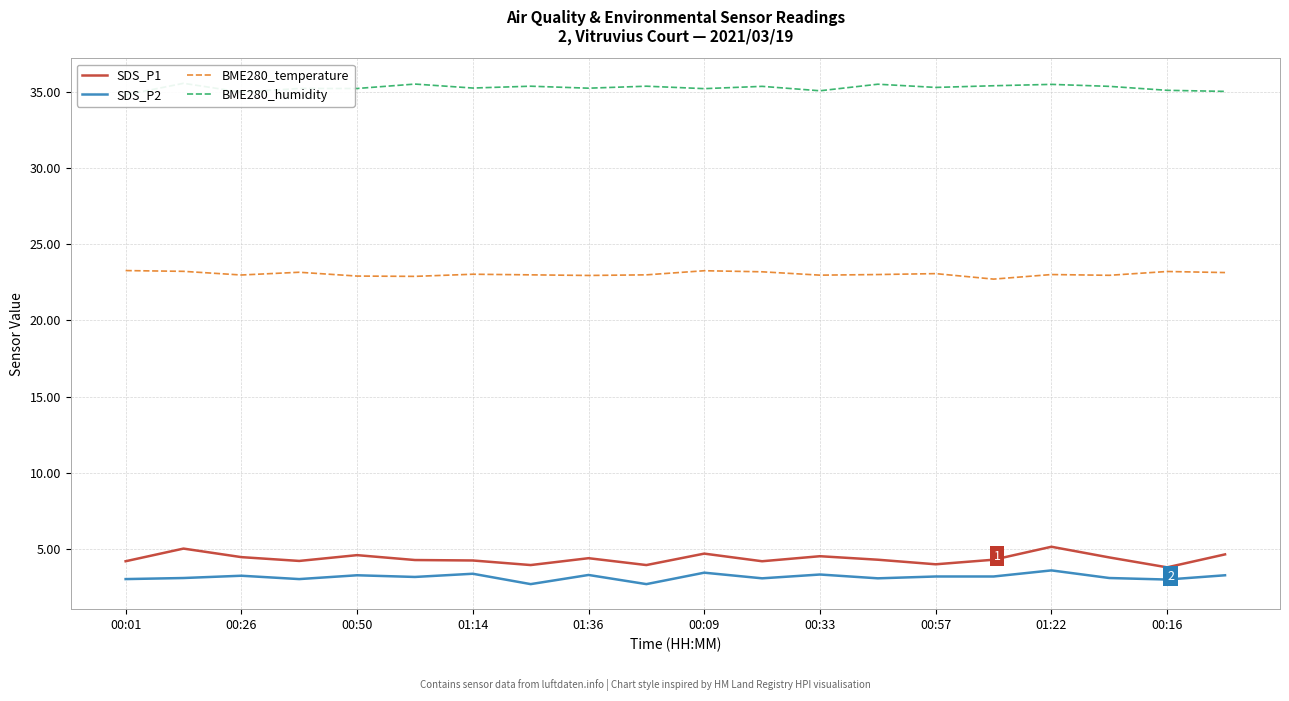

Which series has the largest range (max minus min)?

SDS_P1